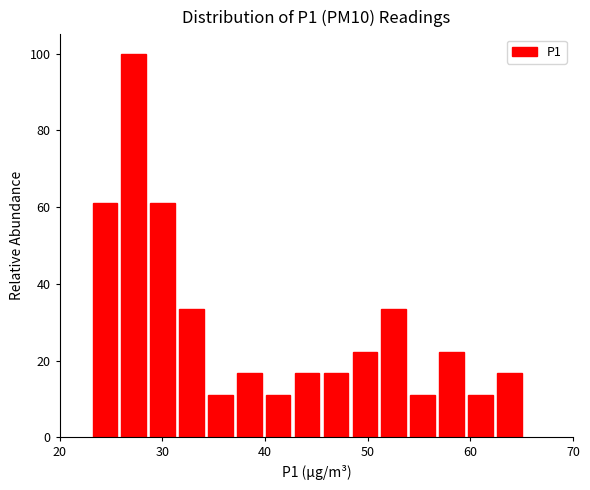

Read against the x-axis, roughly where is the centre of the tallest bar?

27